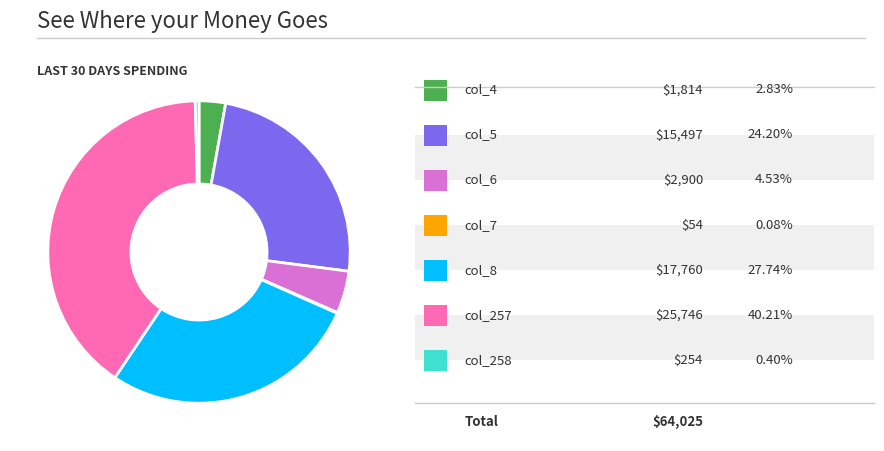

Does any single category account for the majority?

No